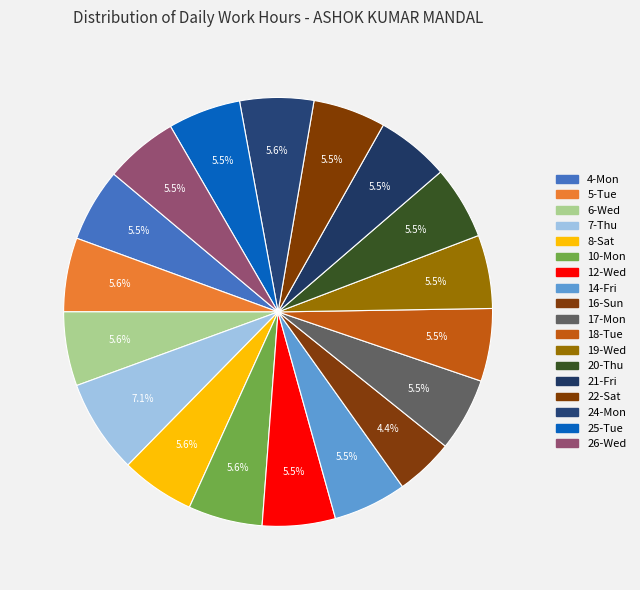

Count the number of slices in the pie.

18